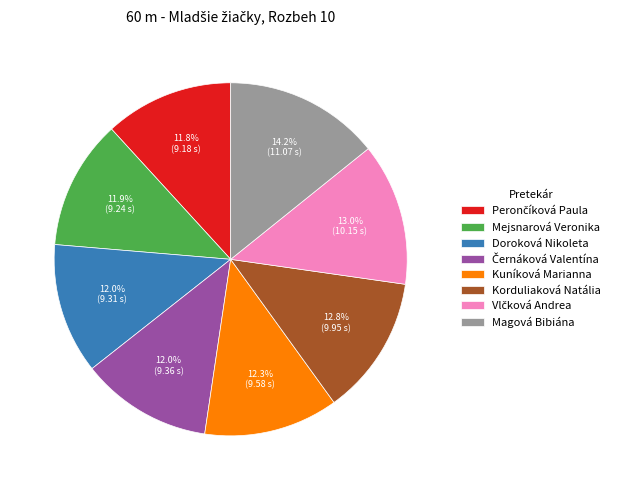

To the nearest percent, what is the average slice percentage?

12%